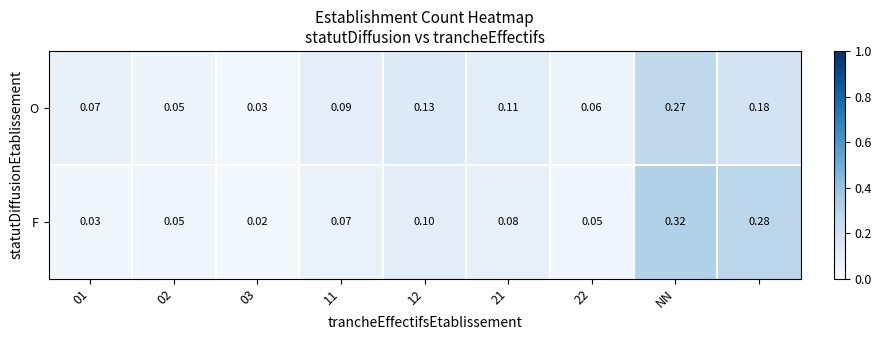

Which series has the largest range (max minus min)?

F